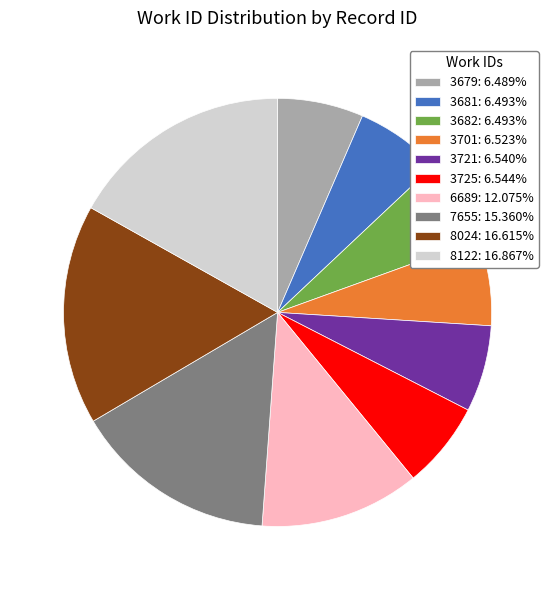

How many slices are in this pie chart?

10